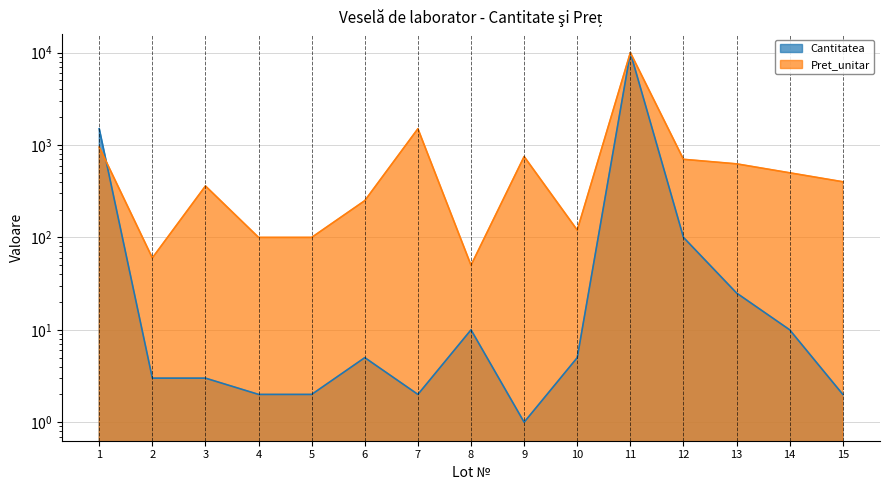

True or false: Pret_unitar has more than 2 points higher than both neighbors.

True